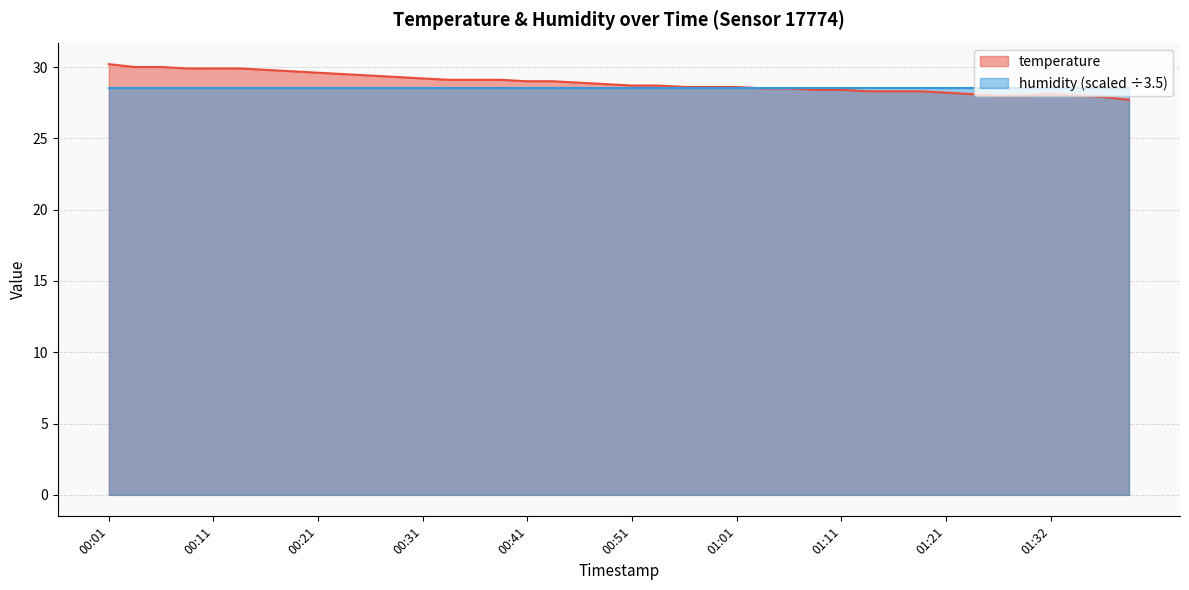

True or false: the data shows 30.0 at 00:06.

True